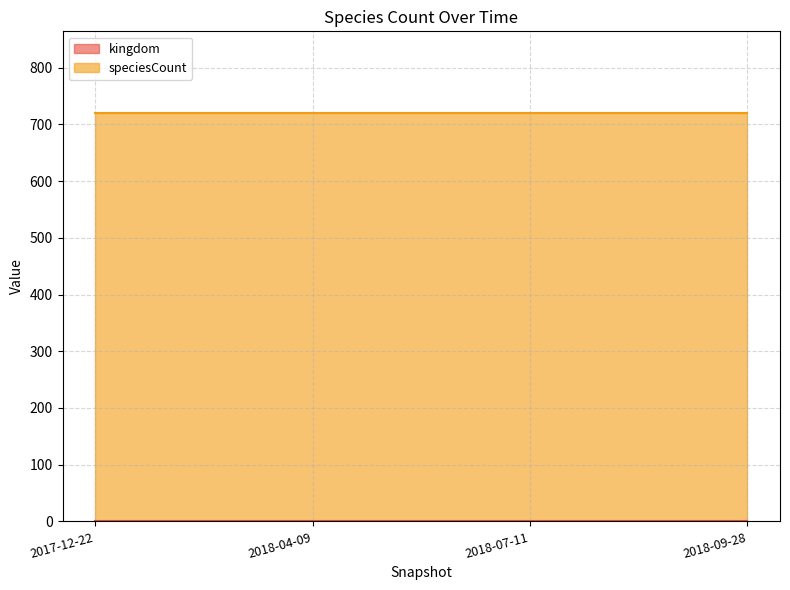

How many lines are shown in the chart?

2